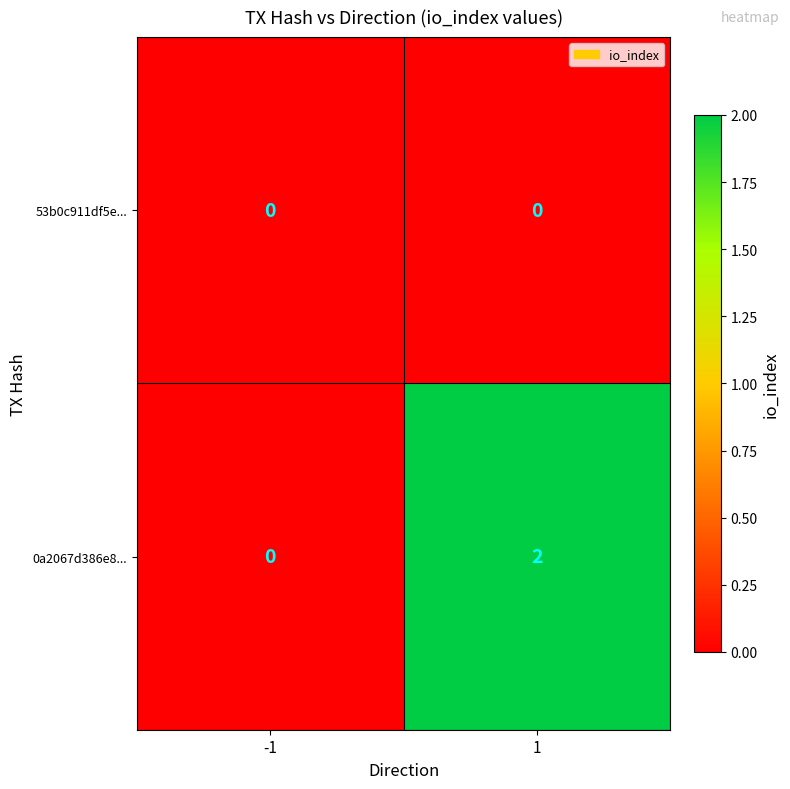

List the series in order of their peak value, highest first.

0a2067d386e8..., 53b0c911df5e...